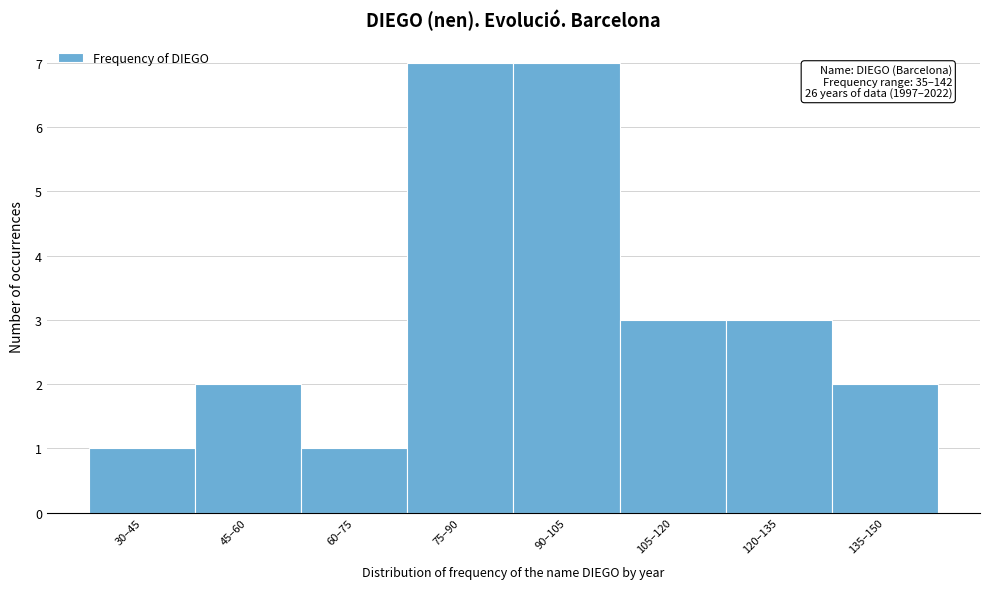

Reading left to right, list all the values displayed in this chart.

30–45=1	45–60=2	60–75=1	75–90=7	90–105=7	105–120=3	120–135=3	135–150=2